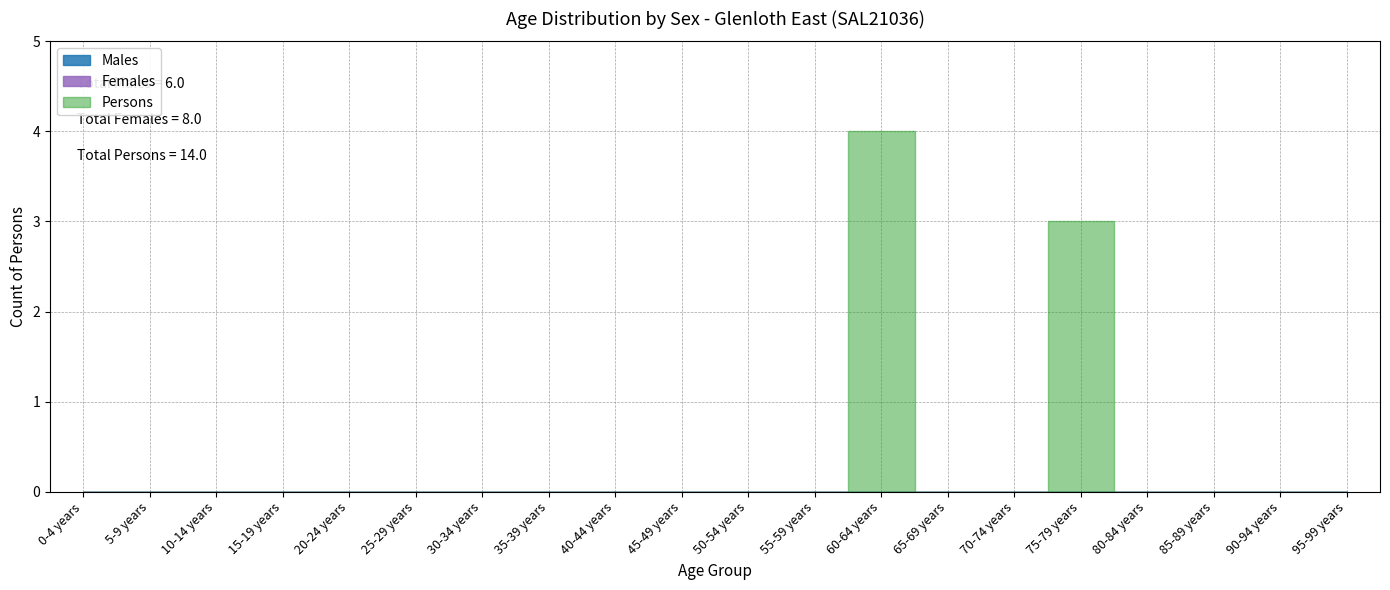

In Persons, how many points are higher than both neighbors (excluding endpoints)?

2